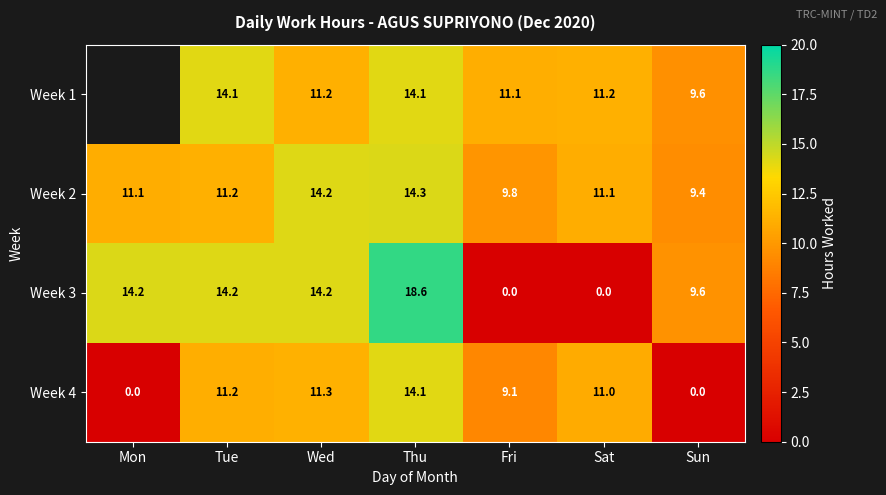

Which category has the highest value in the Week 2 series?

Thu